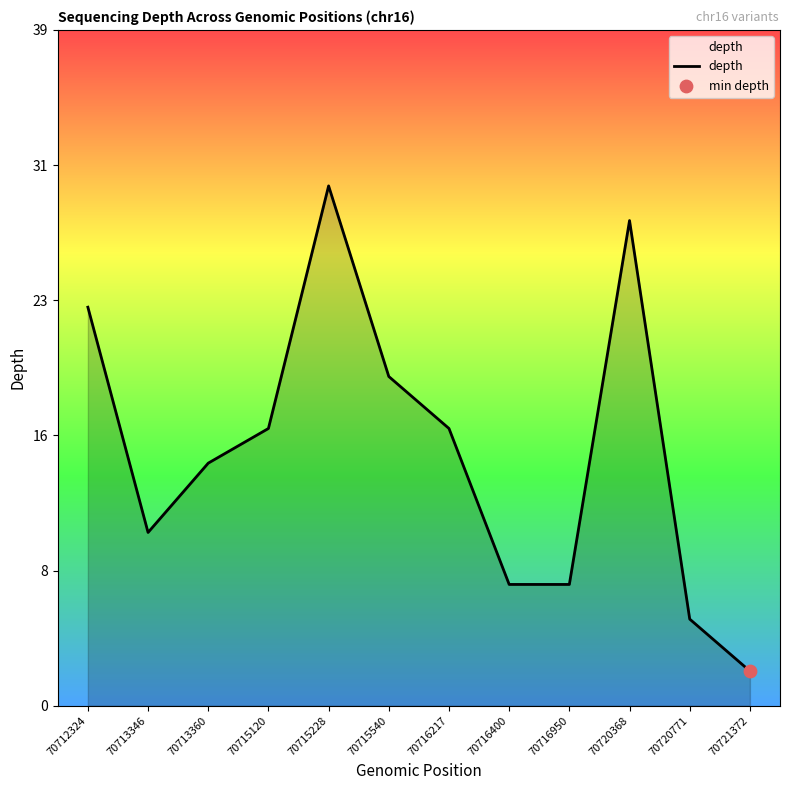

What is the change in value from 70713360 to 70720771?

-9